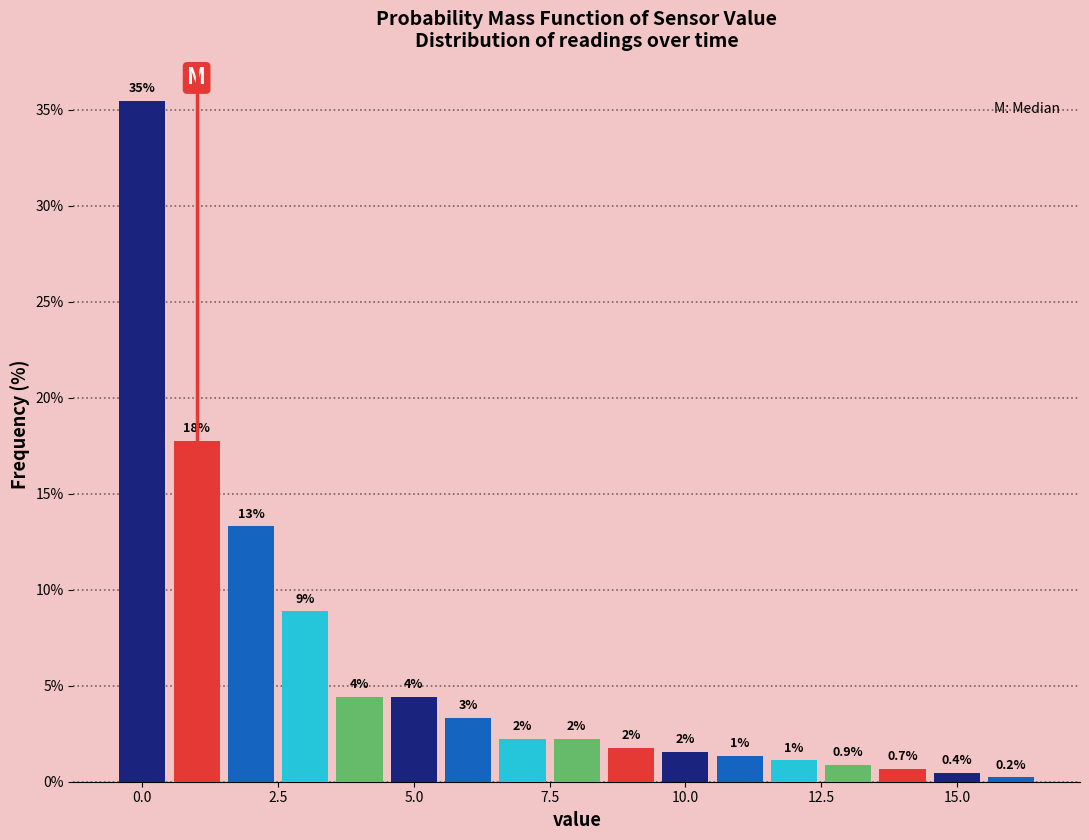

Around what value on the x-axis is the tallest bar? Give the approximate position of its centre, as read against the axis.

0.0